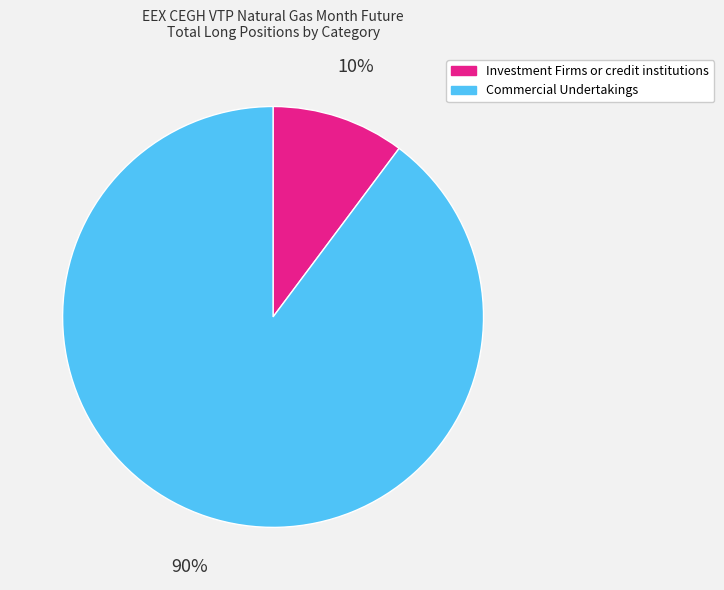

Is there any slice that represents more than half of the pie?

Yes